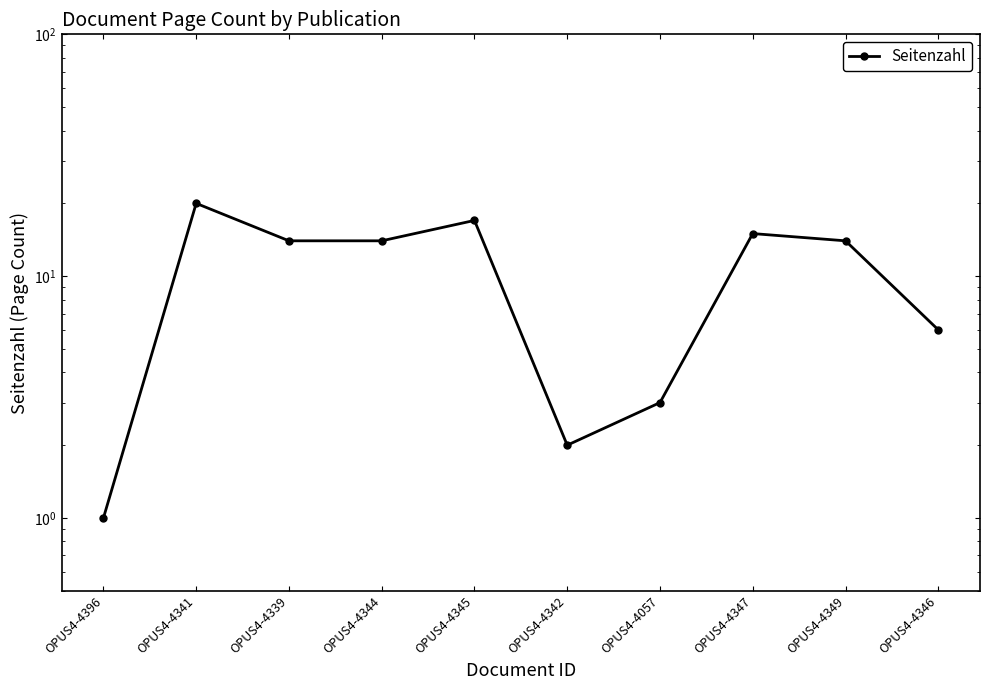

How many data points does each series have?

10